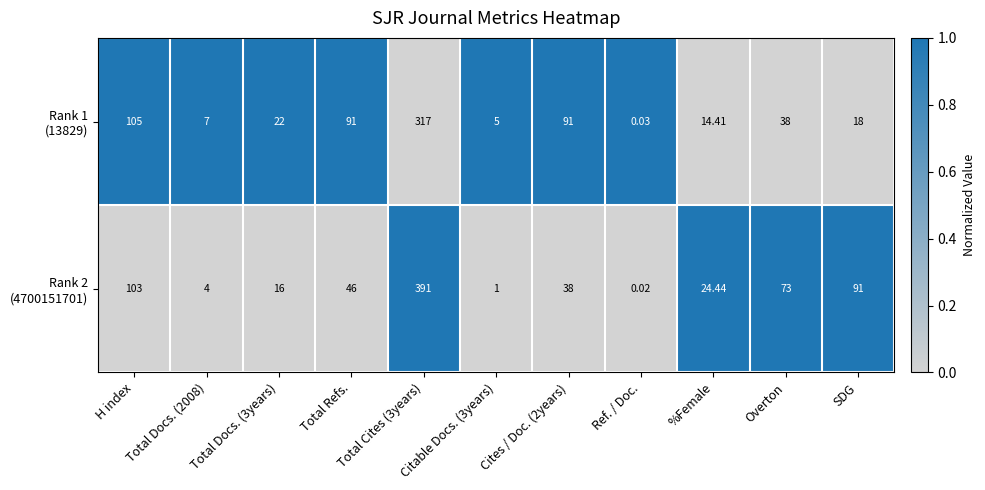

At which category does the chart reach its minimum across all series?

Ref. / Doc.